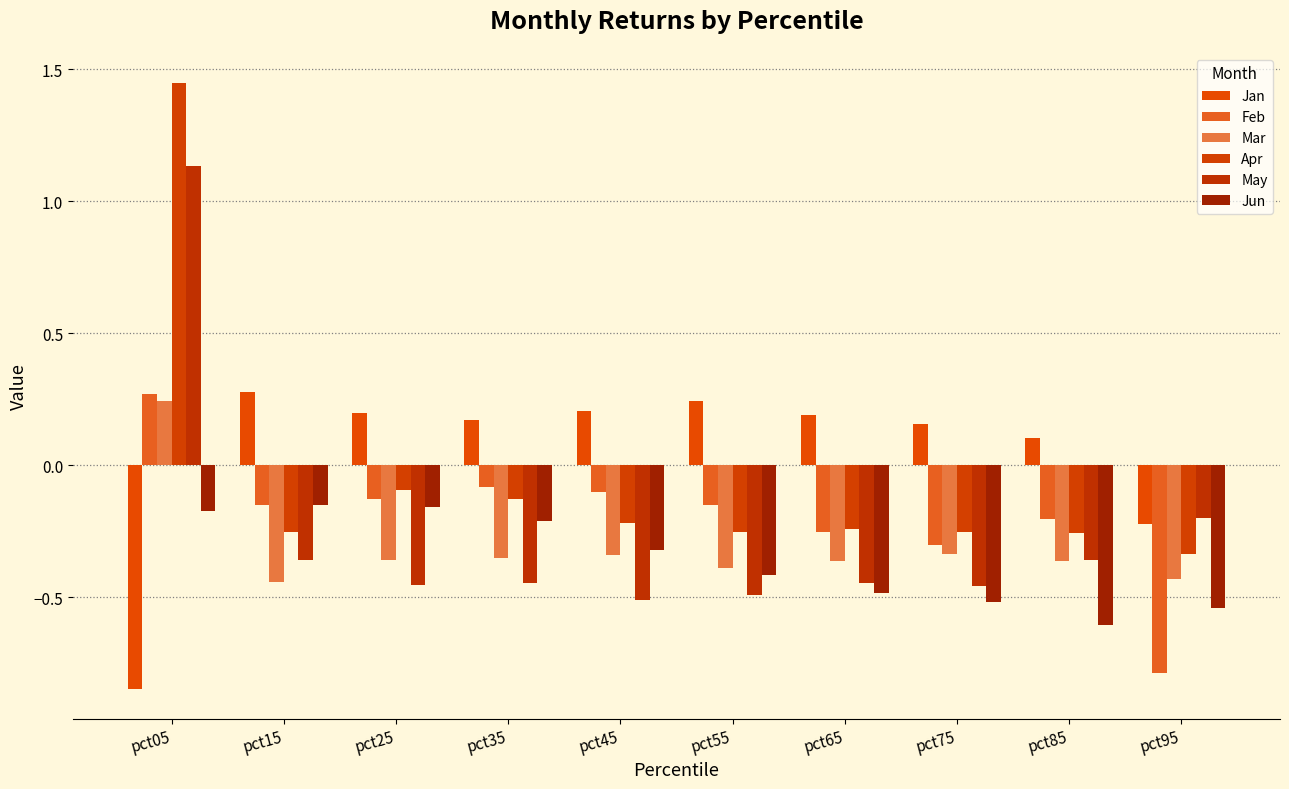

How many values in Apr are above zero?

1